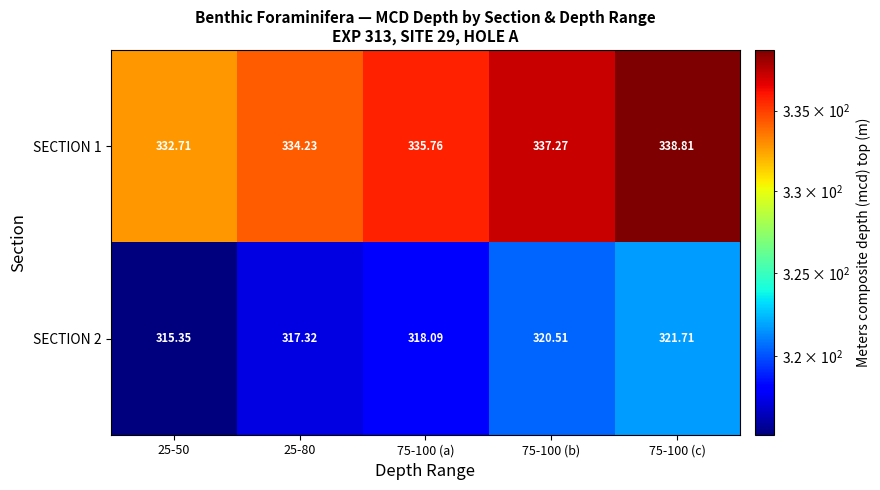

Which series has the widest spread of values?

SECTION 2